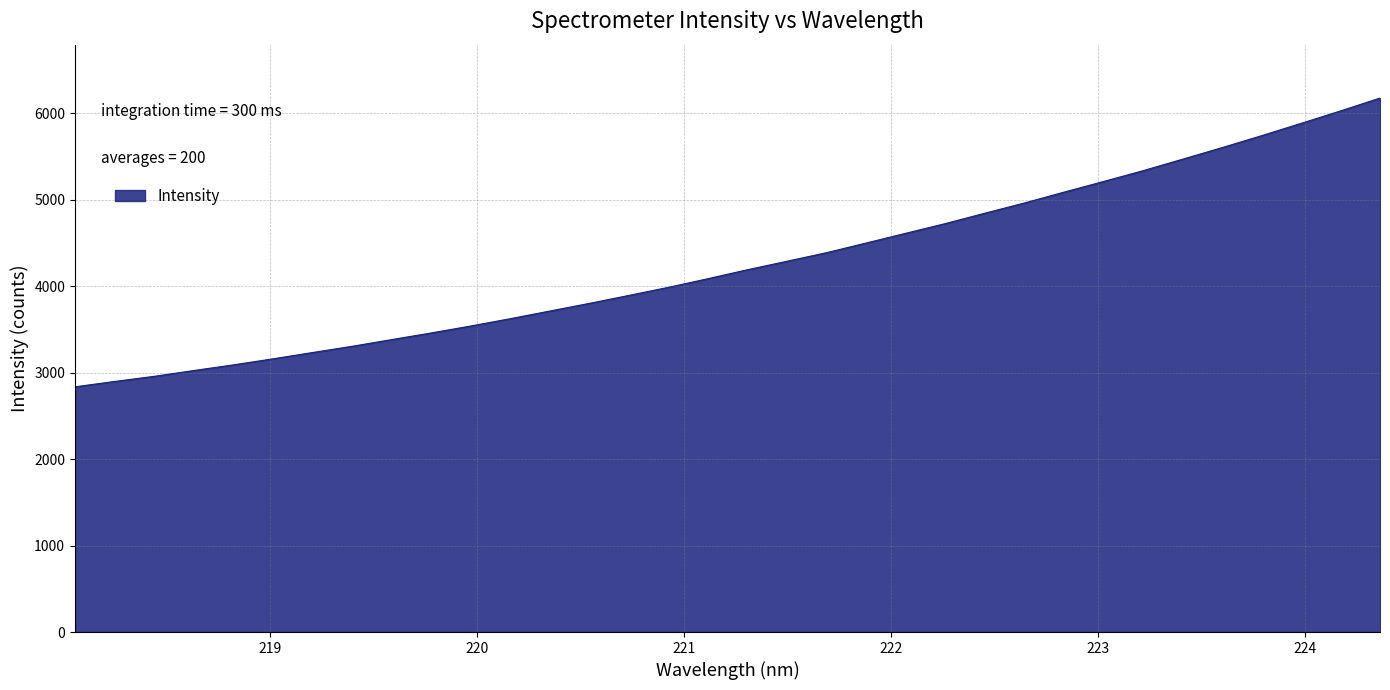

What is the sum of all values?

145026.7